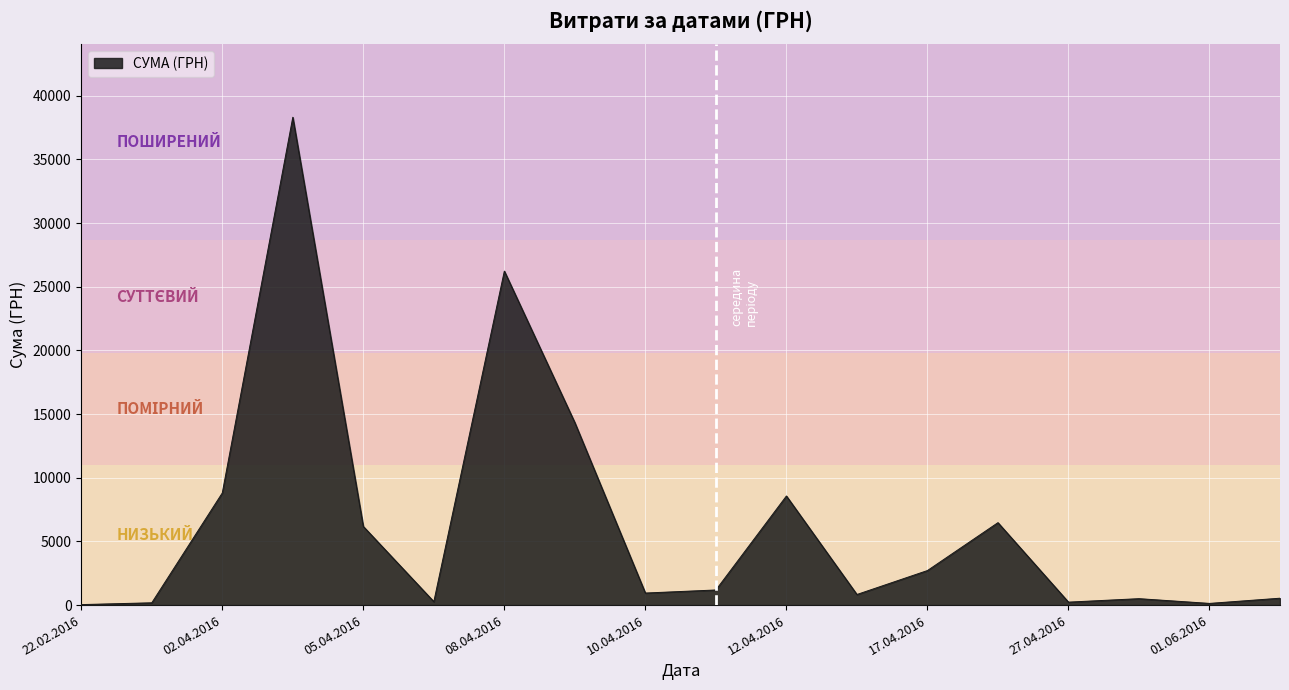

How many categories are shown in the chart?

18